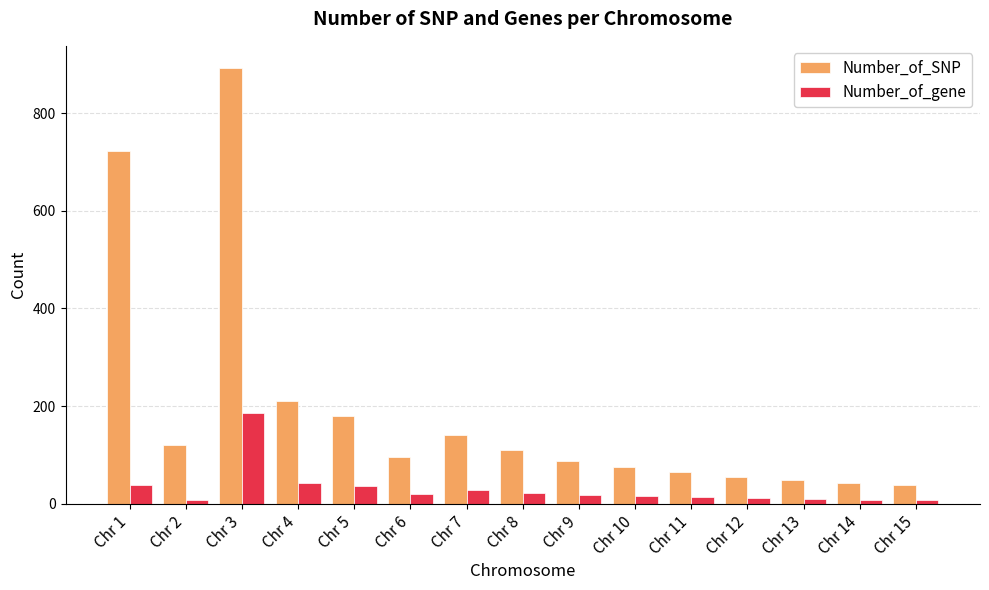

What is the average value of the Number_of_SNP series?

192